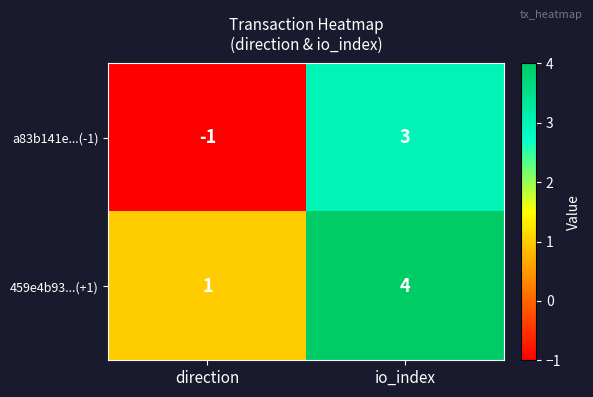

Is it true that 459e4b93...(+1) equals 4 at io_index?

True